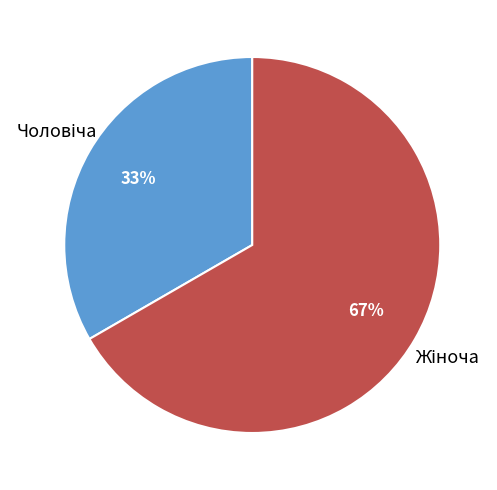

Is there any slice that represents more than half of the pie?

Yes